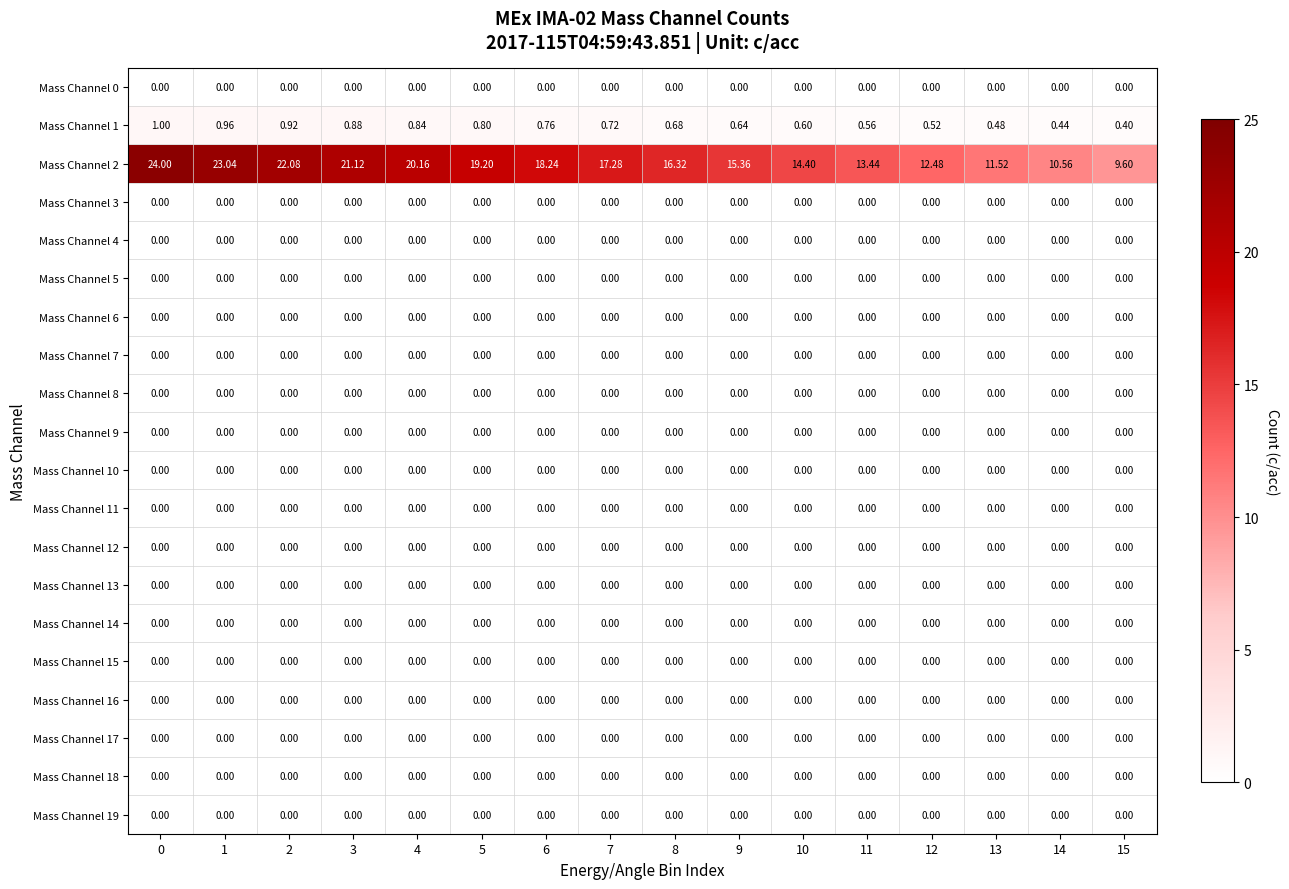

At how many categories does at least one series exceed 4?

16